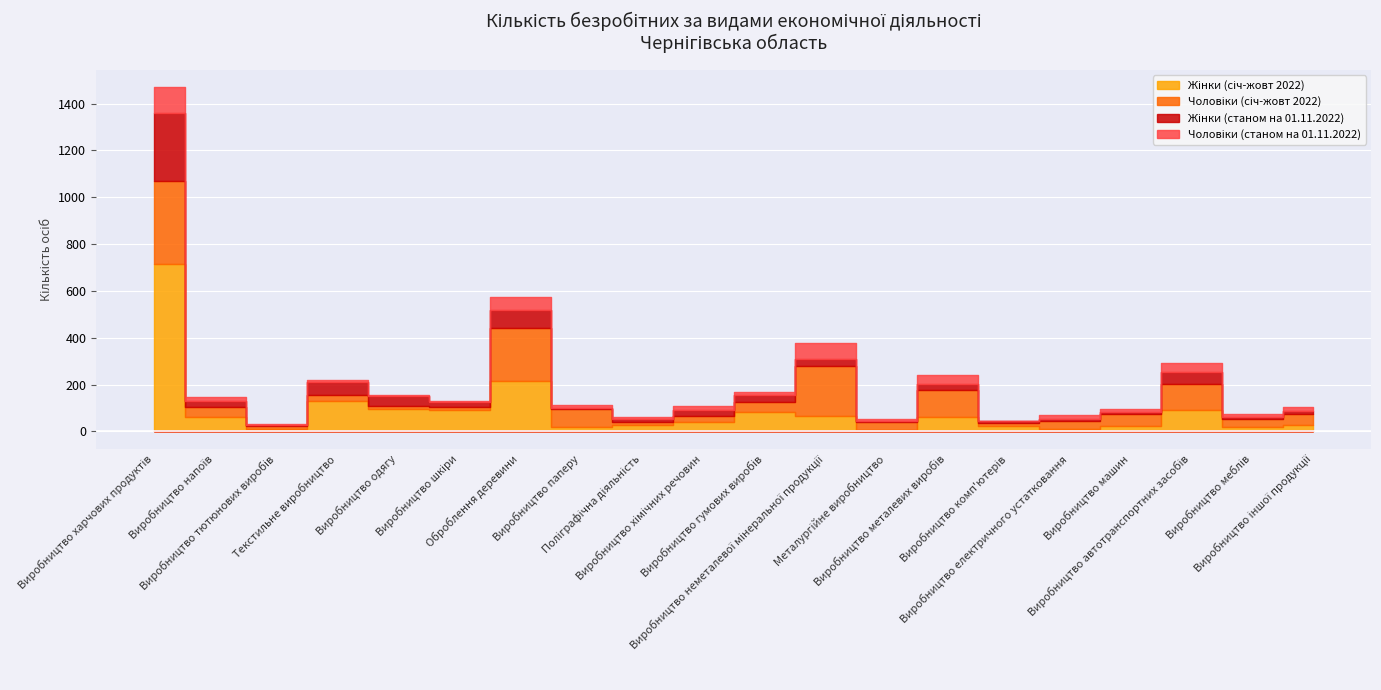

Rank the series at Металургійне виробництво from lowest to highest value.

Жінки (станом на 01.11.2022), Жінки (січ-жовт 2022), Чоловіки (станом на 01.11.2022), Чоловіки (січ-жовт 2022)